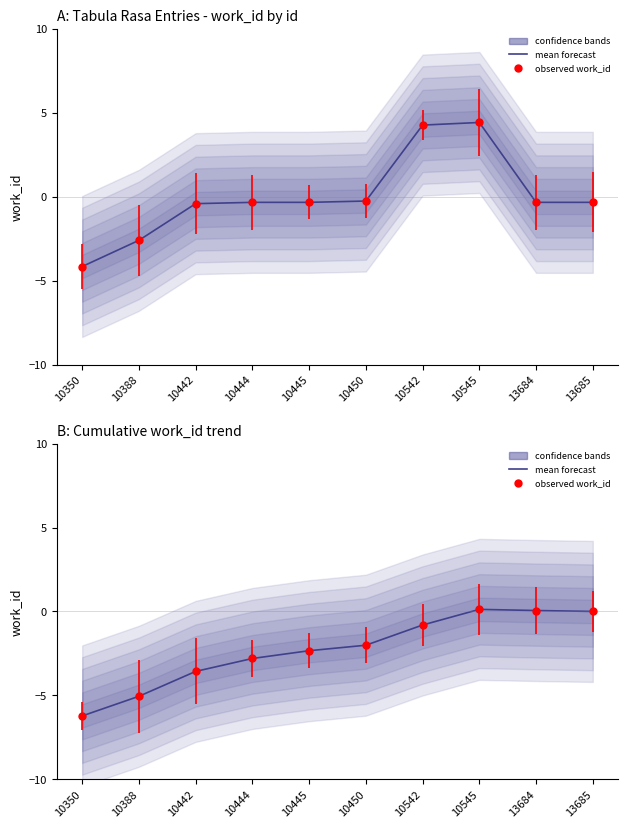

At which category does the data reach its first local peak?

10545